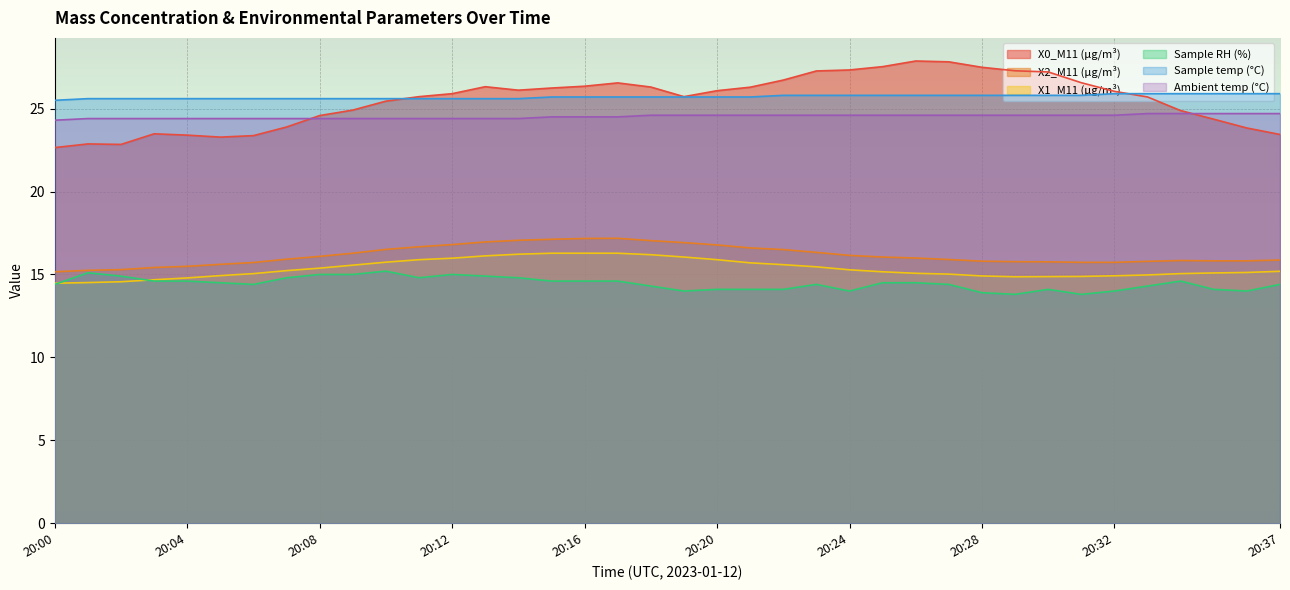

The X2_M11 (μg/m³) series shows 15.8 at 20:28. True or false?

True